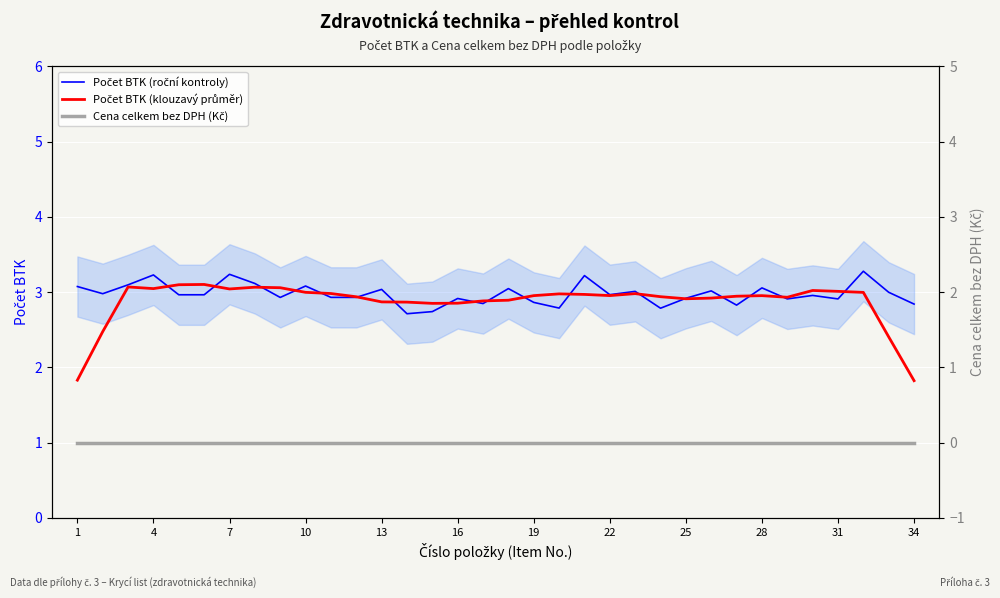

What is the greatest value displayed?

3.3